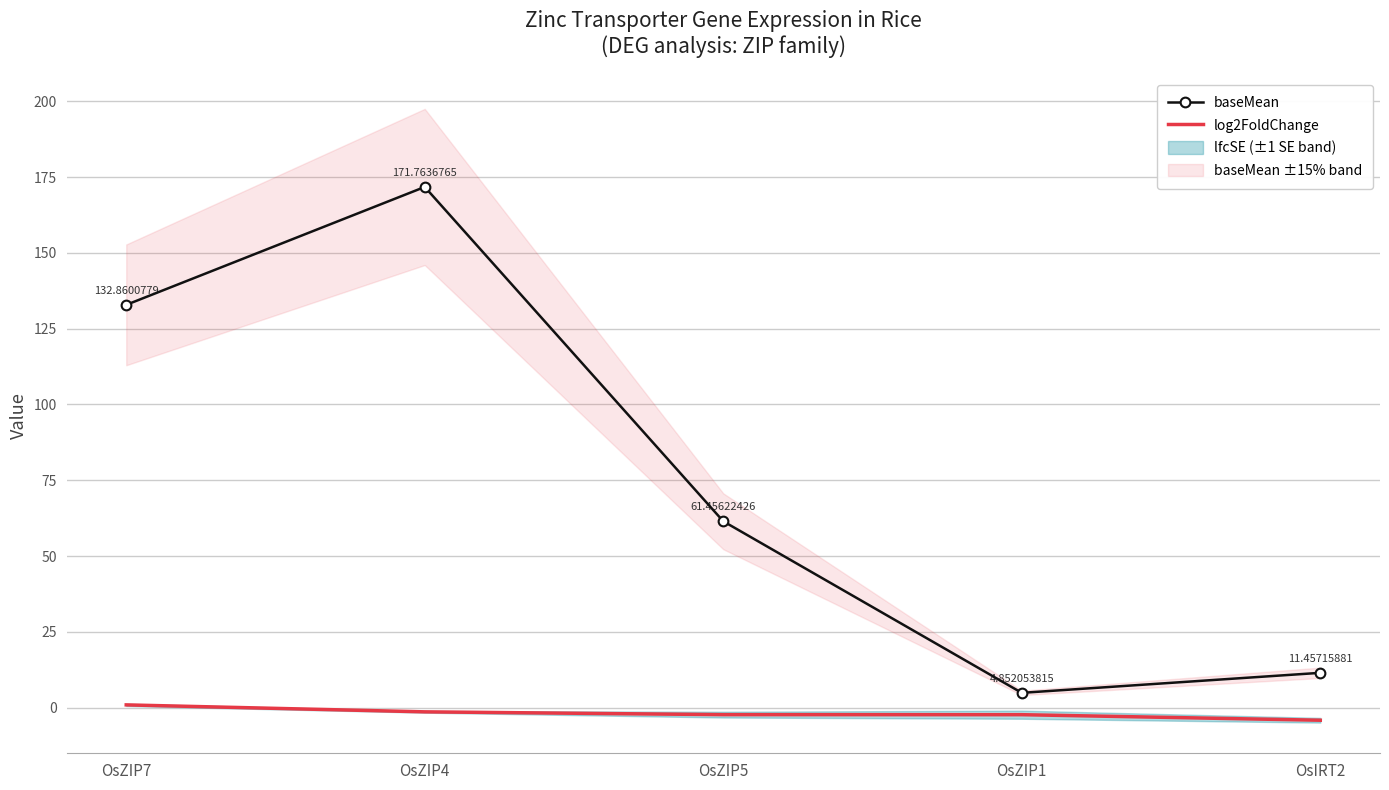

Is the value of log2FoldChange at OsZIP5 greater than the value of baseMean at OsZIP1?

No